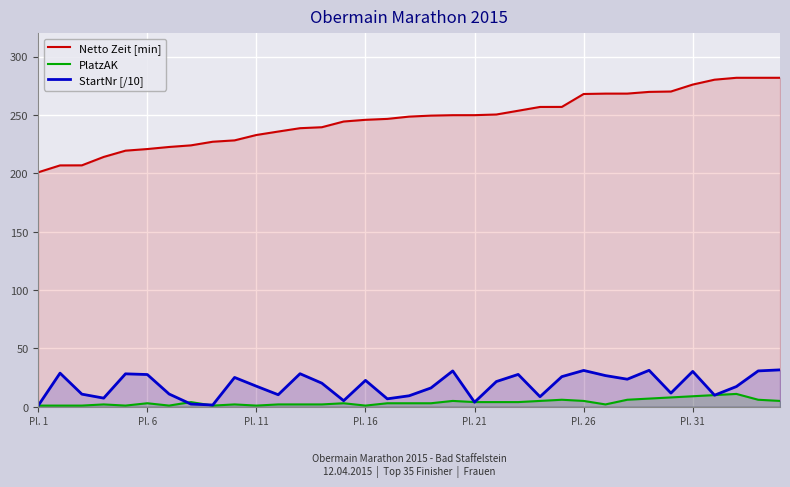

Rank the series by their maximum value, from lowest to highest.

PlatzAK, StartNr [/10], Netto Zeit [min]